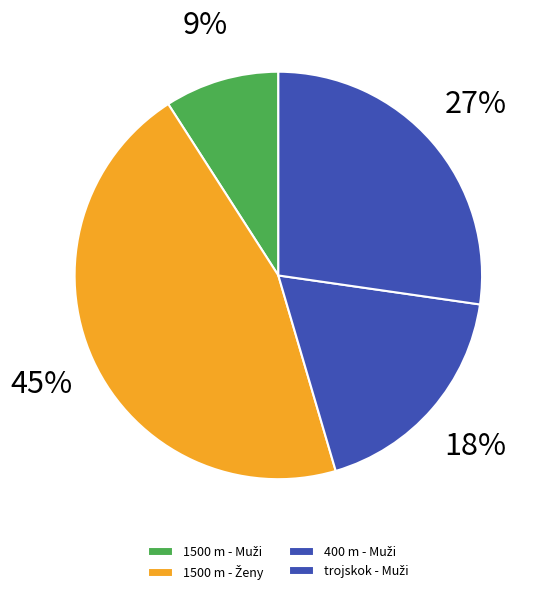

How many segments does this pie chart have?

4